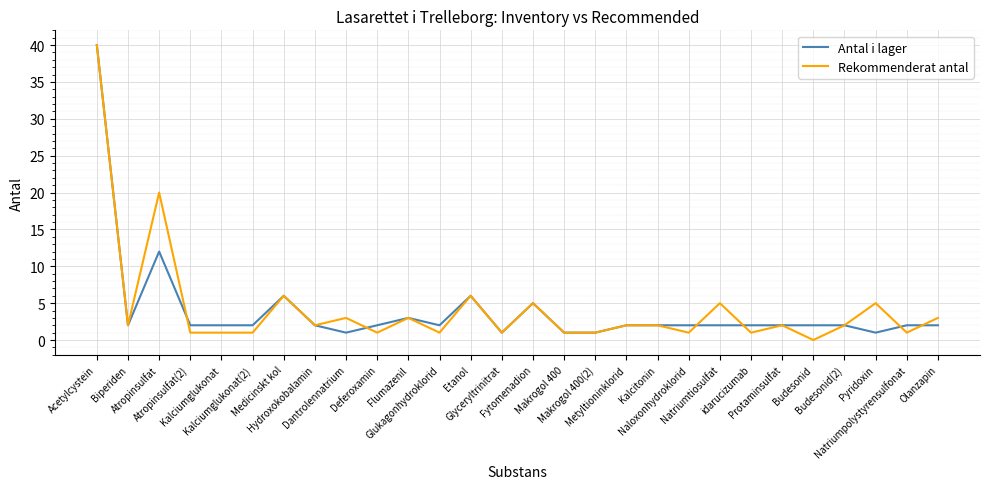

What is the sum of the Rekommenderat antal values at Protaminsulfat and Etanol?

8